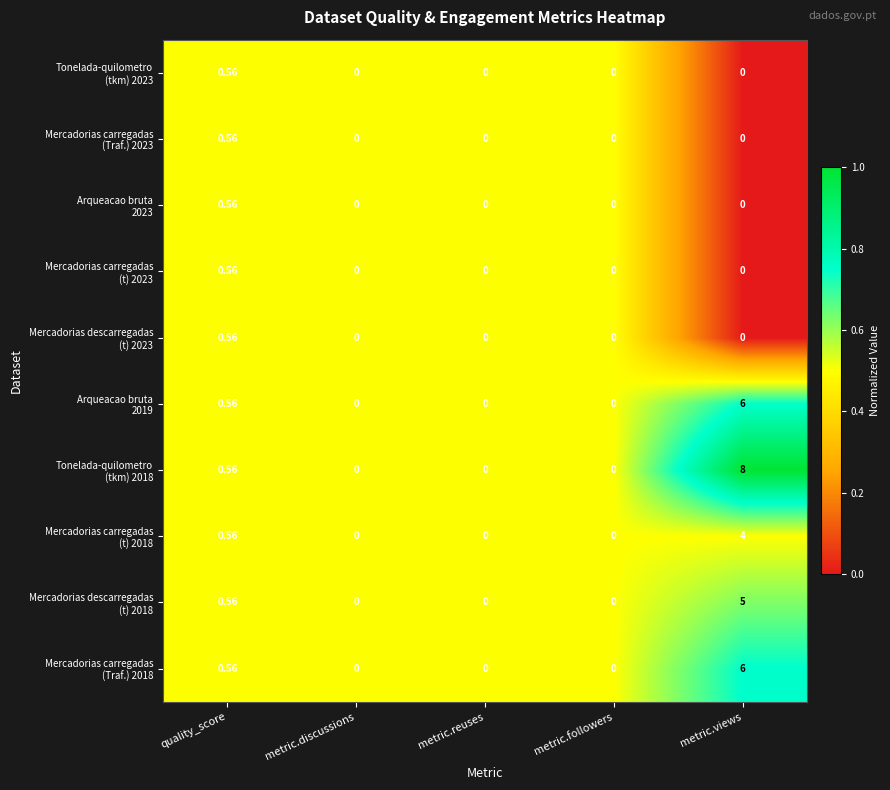

Which label corresponds to the largest value in the chart?

metric.views